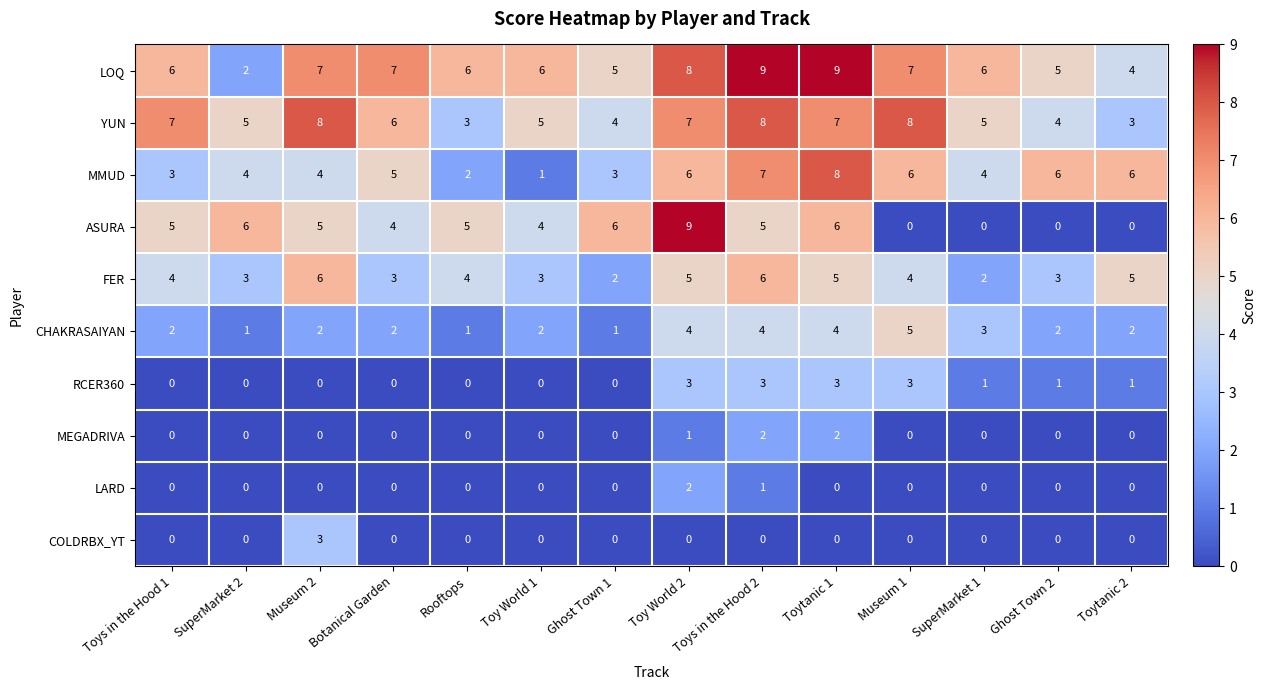

True or false: MMUD has a value of 9 at Museum 1.

False